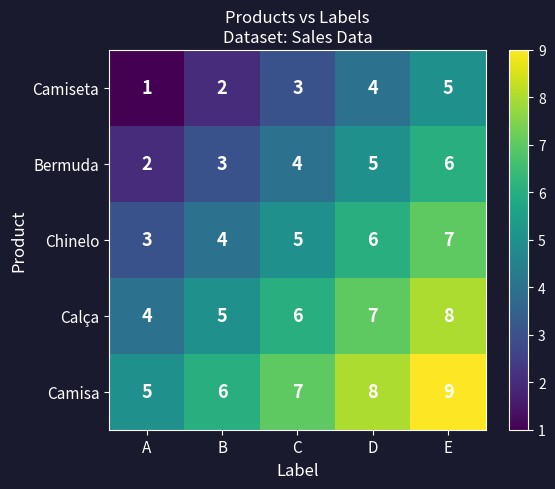

How many Camisa values are between 6 and 8?

3